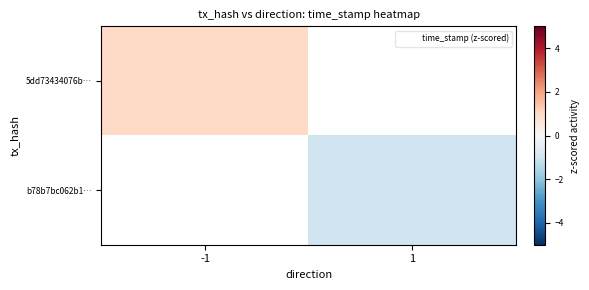

At -1, list the series in order from smallest to largest.

5dd73434076b…, b78b7bc062b1…